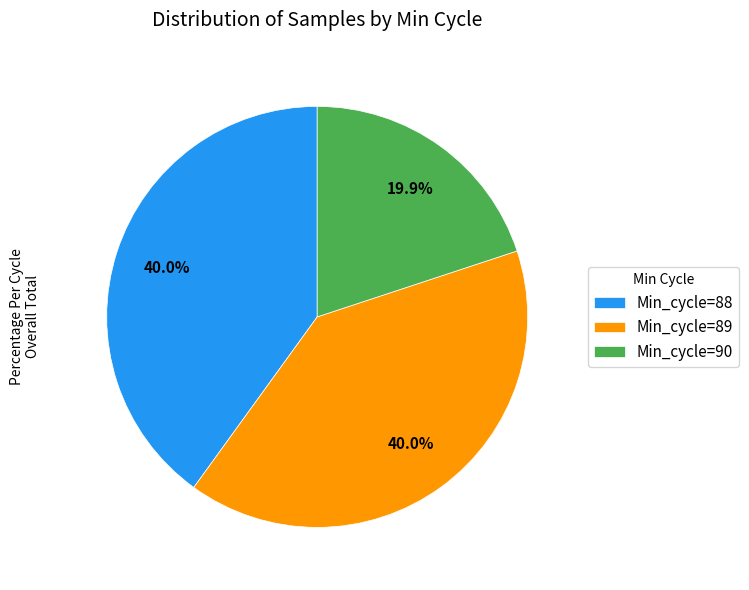

Is there a majority slice in this chart?

No